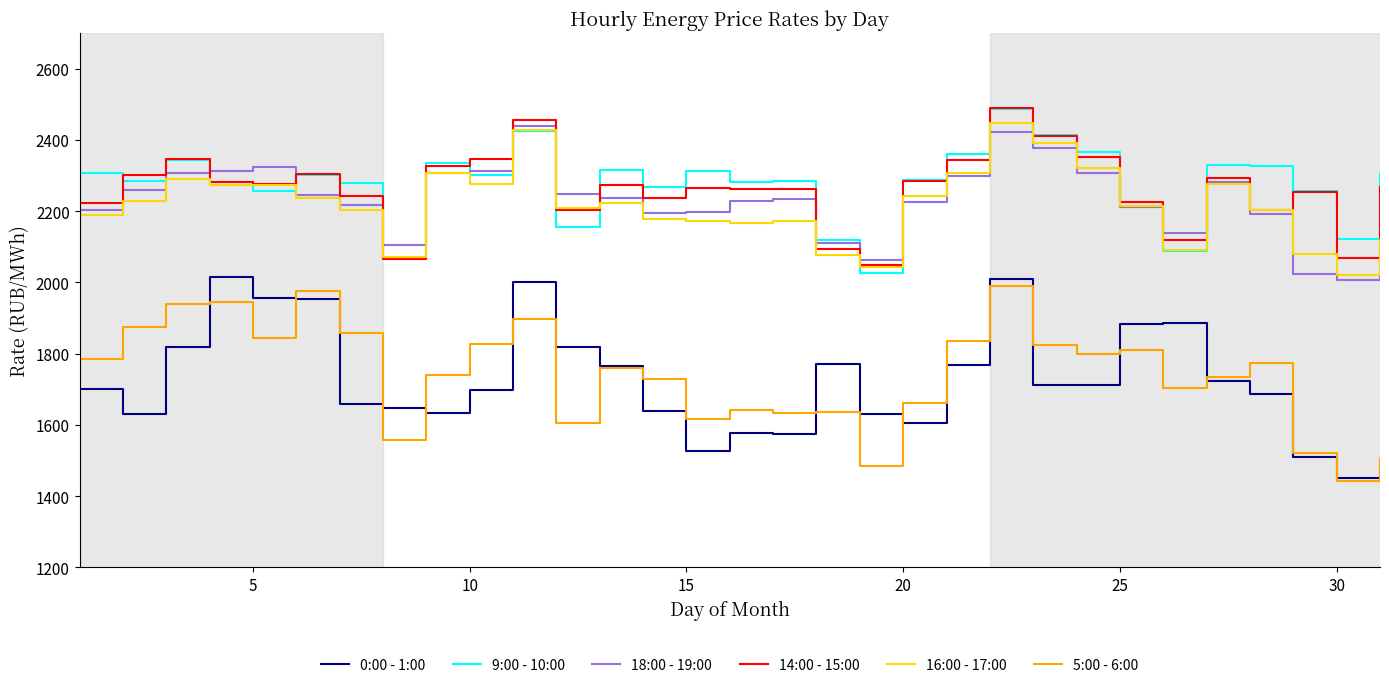

True or false: 9:00 - 10:00 and 5:00 - 6:00 cross at least once.

False